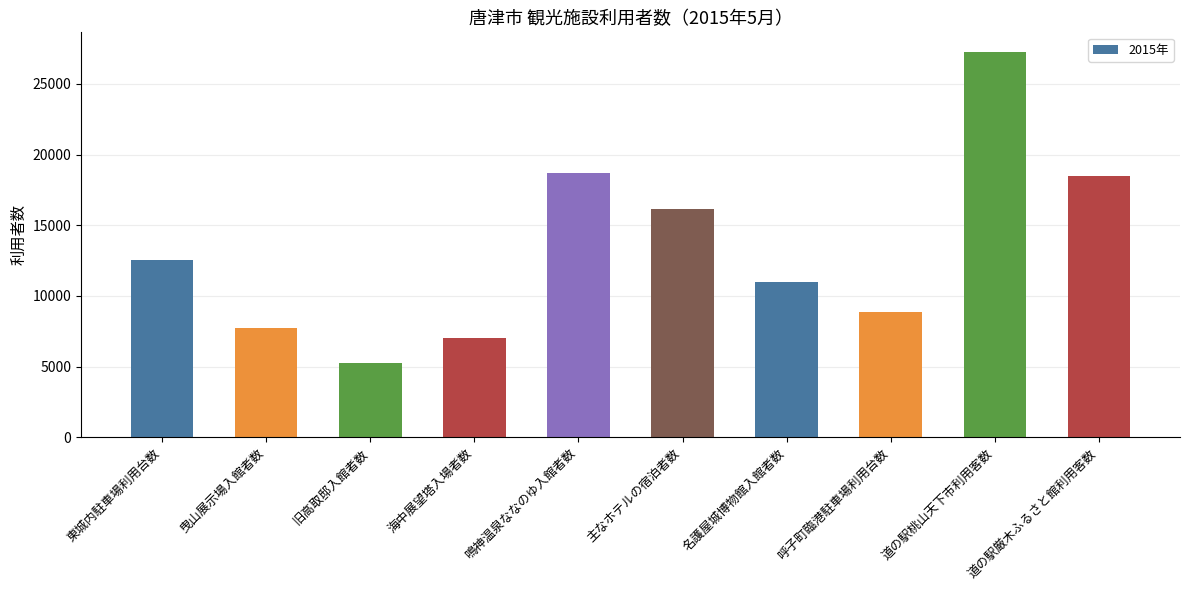

The value at 曳山展示場入館者数 is 10284. True or false?

False